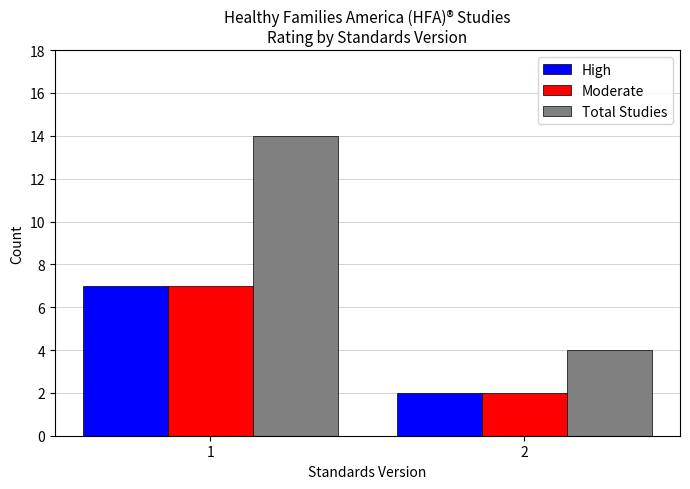

What is the spread (max minus min) of values at 1?

7